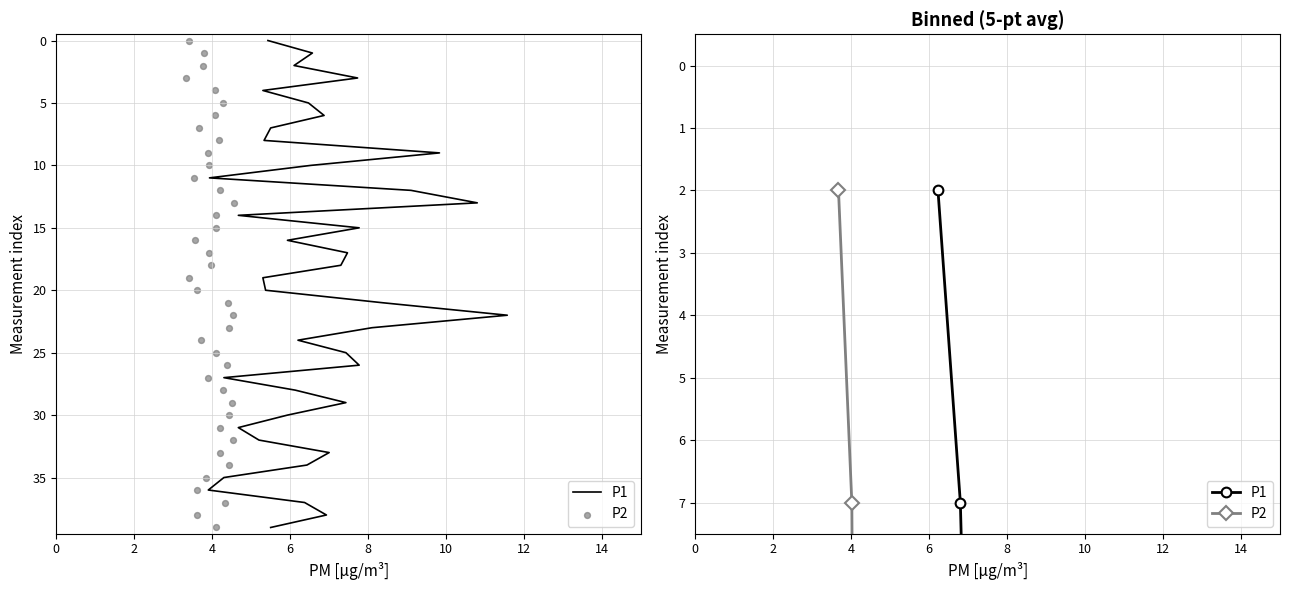

Is the value of P1 at 14 greater than the value of P2 at 2?

Yes